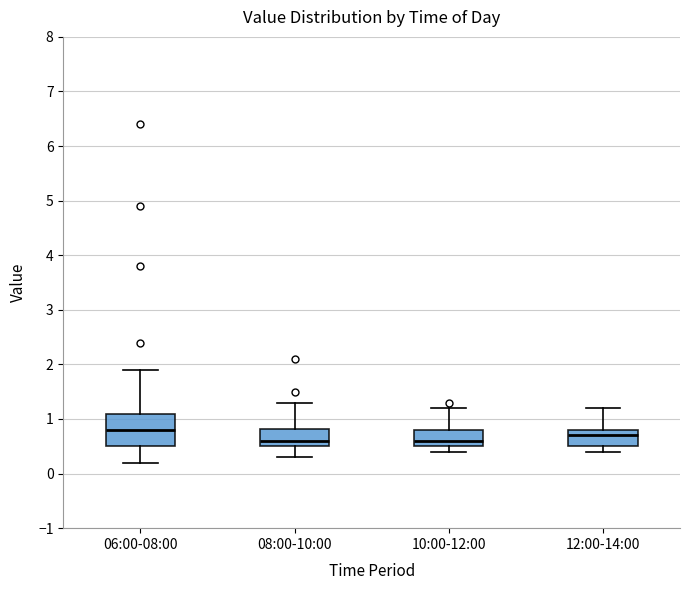

Reading left to right, transcribe this box plot: for each box, give where its median line is, the range the box spans, and where its two whiskers end, as read against the y-axis. The values are not printed on the chart, so give them approximately, as read against the axis.

06:00-08:00: median 0.8, box 0.5 to 1.1, whiskers 0.2 to 1.9
08:00-10:00: median 0.6, box 0.5 to 0.8, whiskers 0.3 to 1.3
10:00-12:00: median 0.6, box 0.5 to 0.8, whiskers 0.4 to 1.2
12:00-14:00: median 0.7, box 0.5 to 0.8, whiskers 0.4 to 1.2